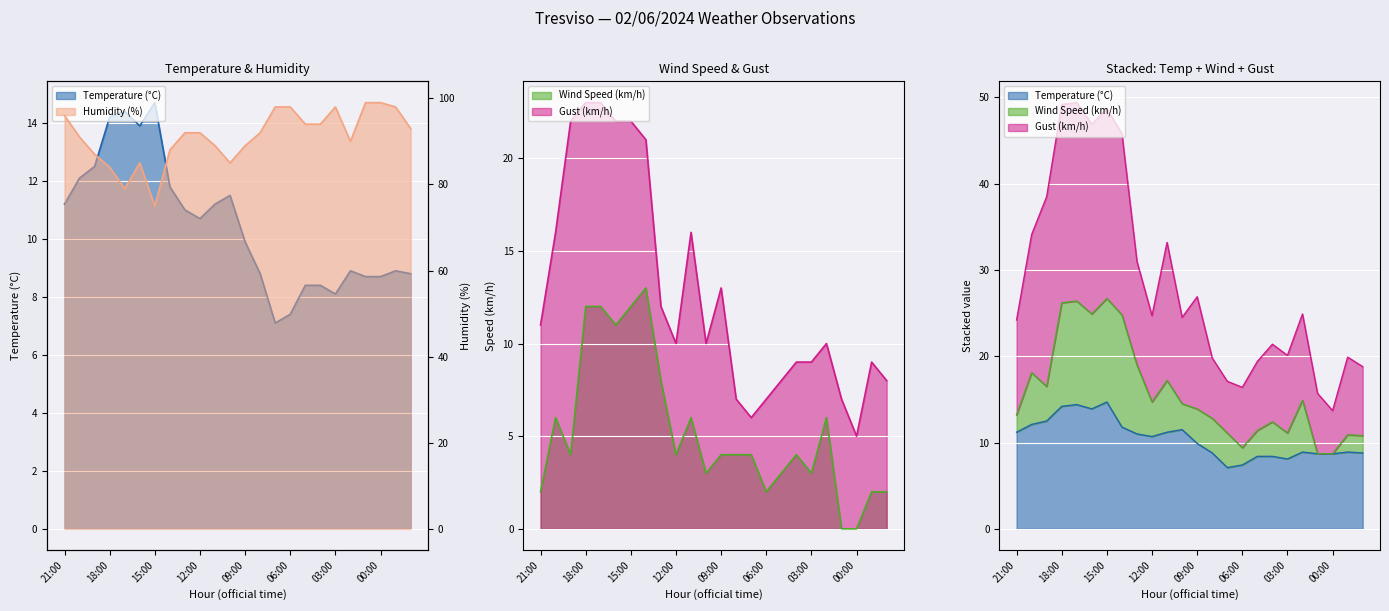

Which has a higher value, 18:00 or 00:00?

18:00